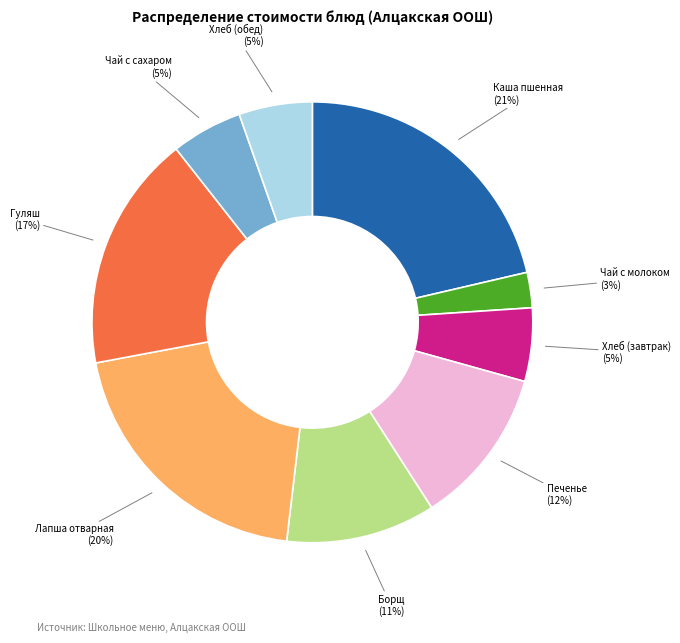

How many segments does this pie chart have?

9